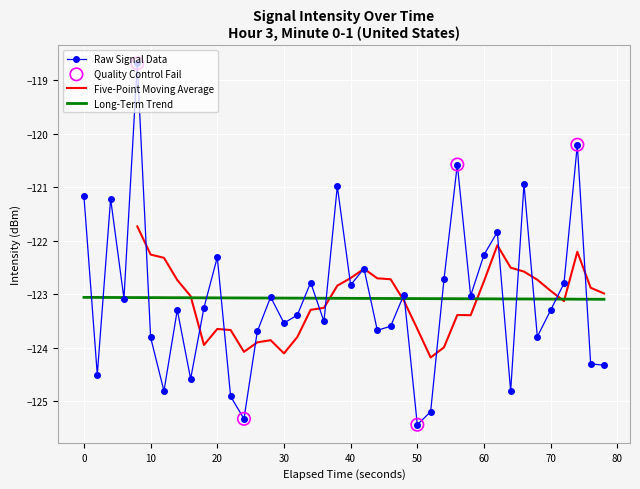

What is the highest value of the Long-Term Trend series?

-123.1